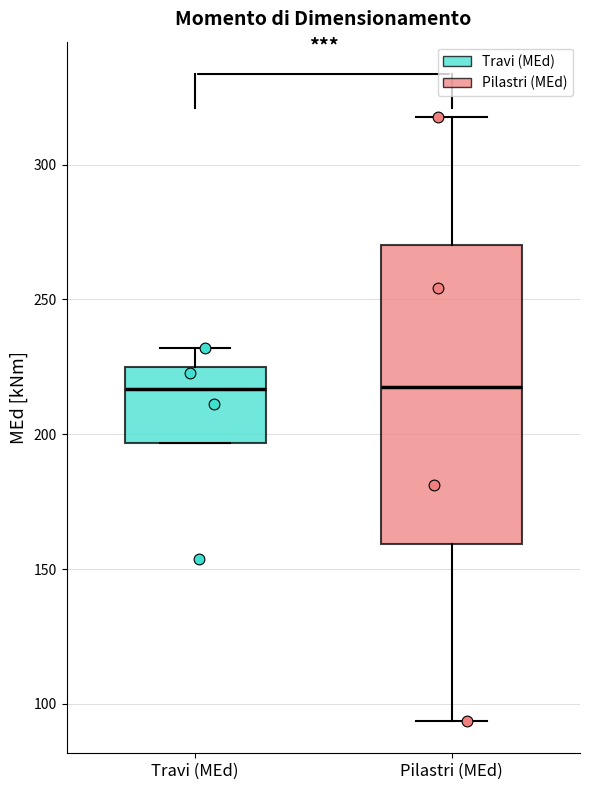

Which box is the tallest, from its lower edge to its upper edge?

Pilastri (MEd)